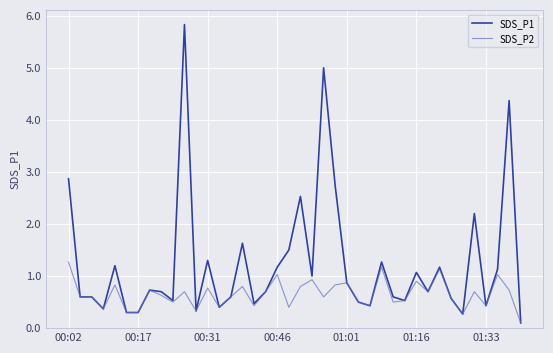

What is the average value of the SDS_P1 series?

1.2